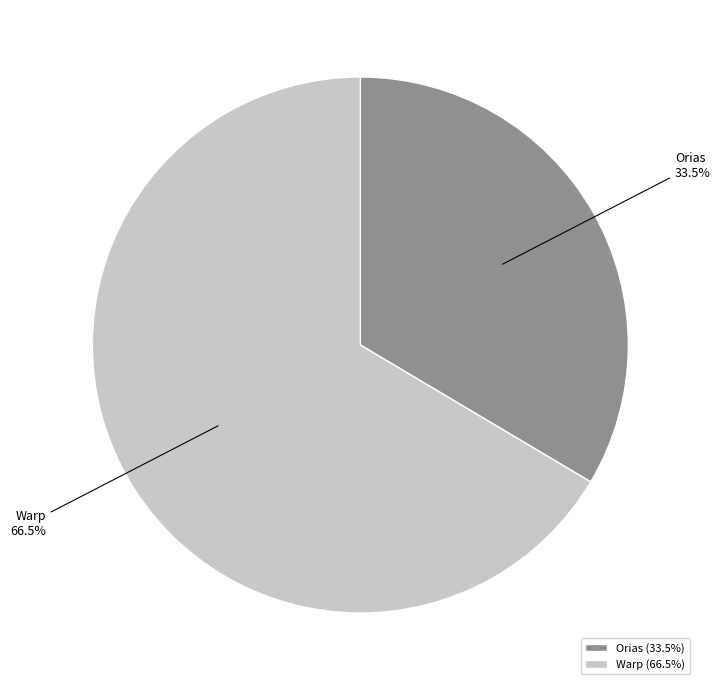

Which category has the biggest portion of the pie?

Warp